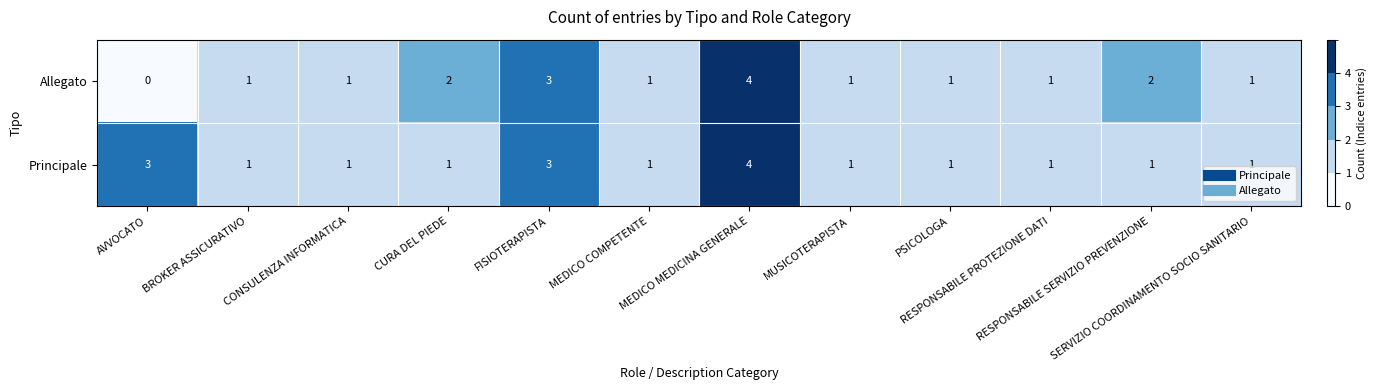

Rank the series by their average value, from lowest to highest.

Allegato, Principale